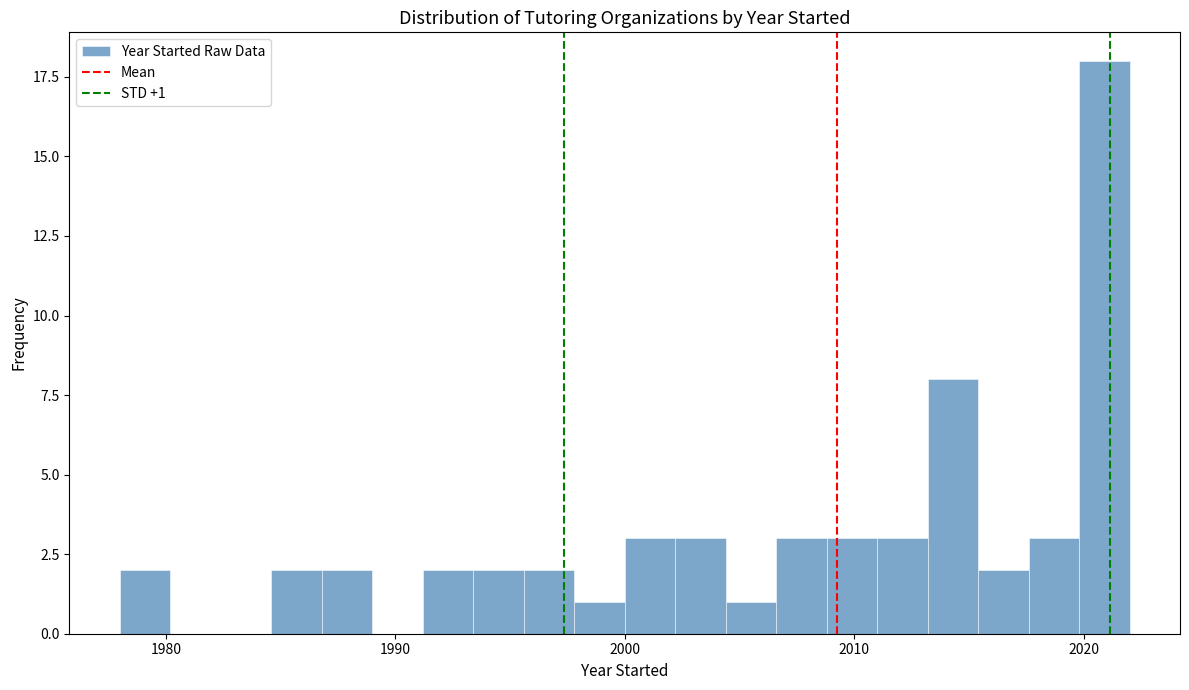

Around what value on the x-axis is the tallest bar? Give the approximate position of its centre, as read against the axis.

2021